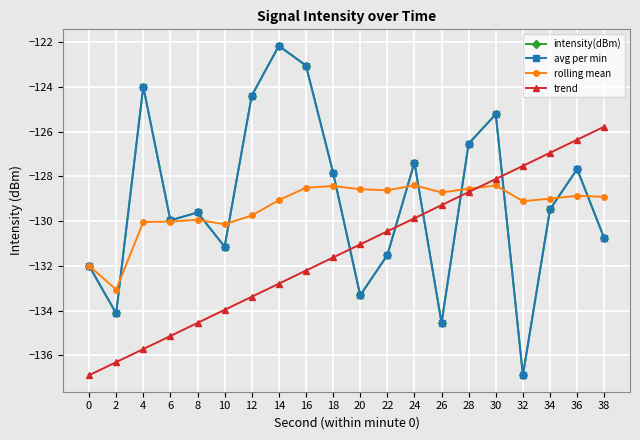

Rank the series at 2 from lowest to highest value.

trend, intensity(dBm), avg per min, rolling mean